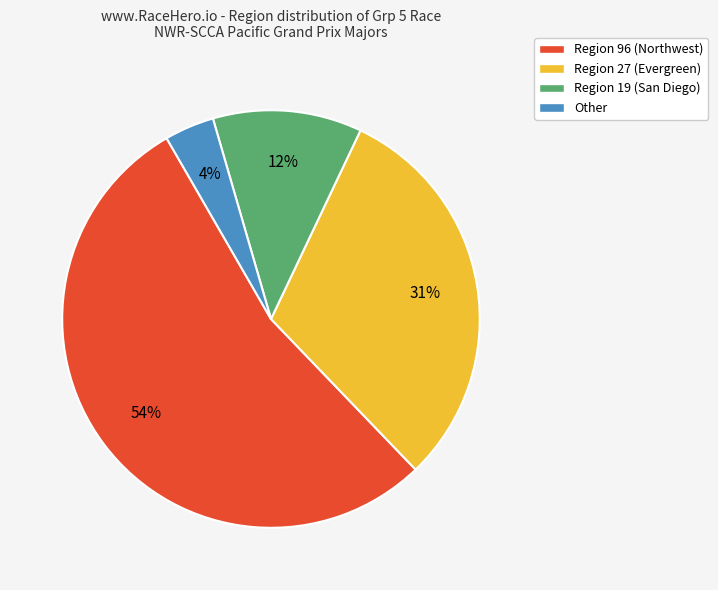

To the nearest percent, what is the average slice percentage?

25%